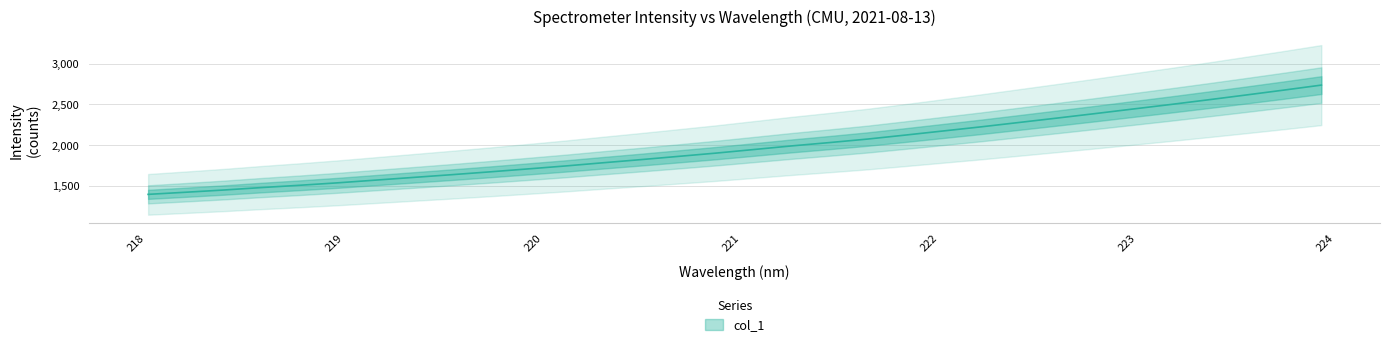

What is the greatest value displayed?

2737.7